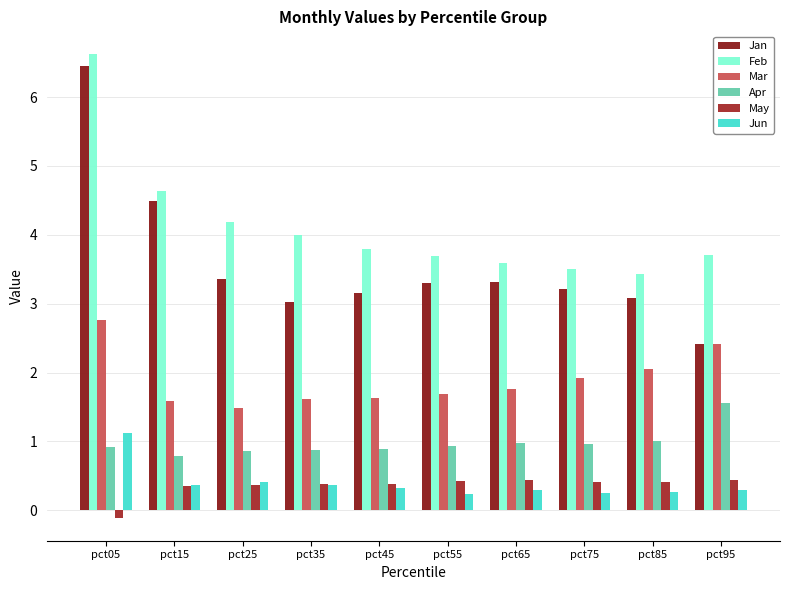

True or false: Jan has a value of 3.0 at pct35.

True